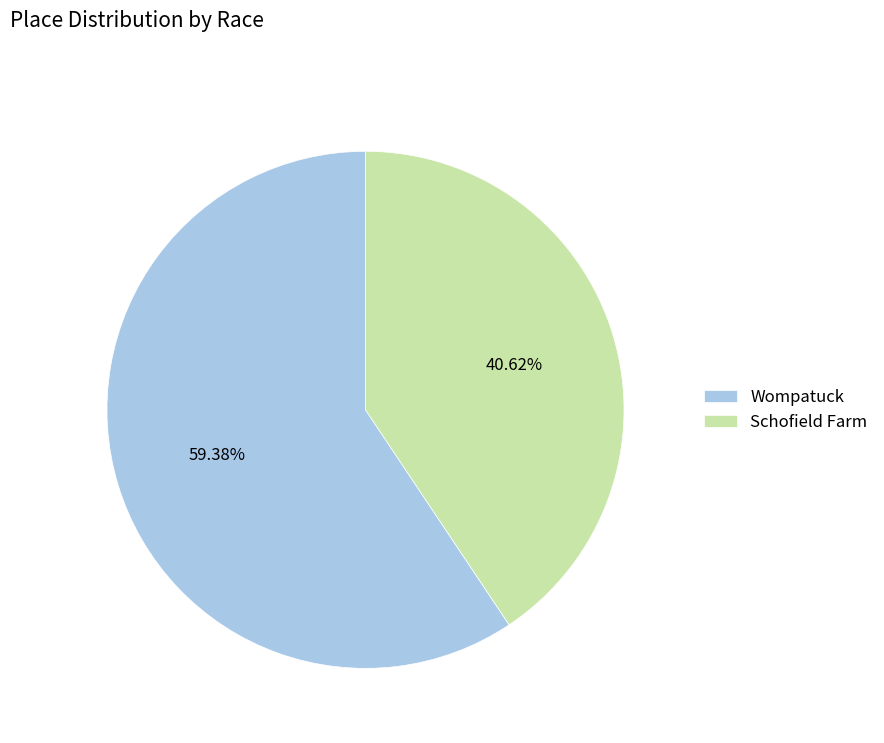

Is the sum of Schofield Farm and Wompatuck greater than half?

Yes